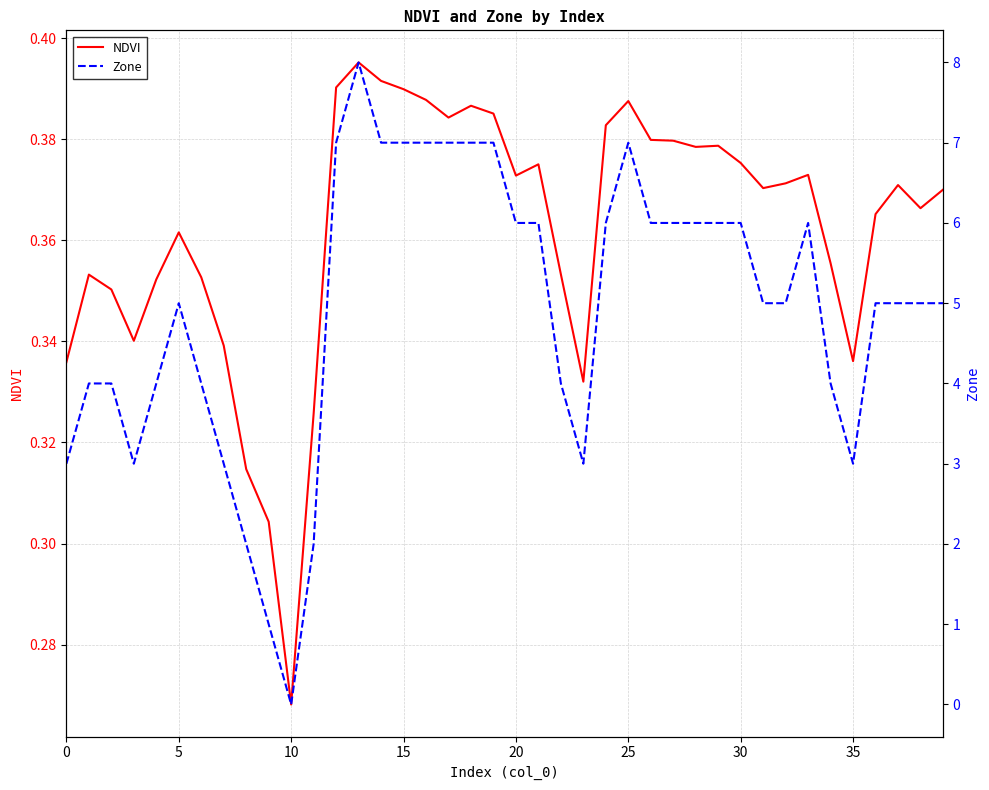

Is it true that Zone equals 5.0 at 39?

True